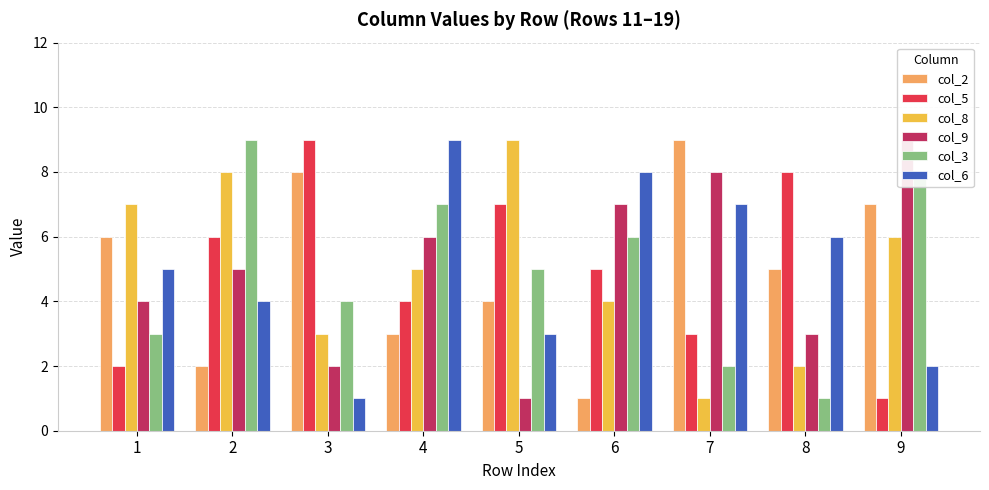

Reading left to right, what are all the values shown in this chart?

col_2: 1=6	2=2	3=8	4=3	5=4	6=1	7=9	8=5	9=7
col_5: 1=2	2=6	3=9	4=4	5=7	6=5	7=3	8=8	9=1
col_8: 1=7	2=8	3=3	4=5	5=9	6=4	7=1	8=2	9=6
col_9: 1=4	2=5	3=2	4=6	5=1	6=7	7=8	8=3	9=9
col_3: 1=3	2=9	3=4	4=7	5=5	6=6	7=2	8=1	9=8
col_6: 1=5	2=4	3=1	4=9	5=3	6=8	7=7	8=6	9=2